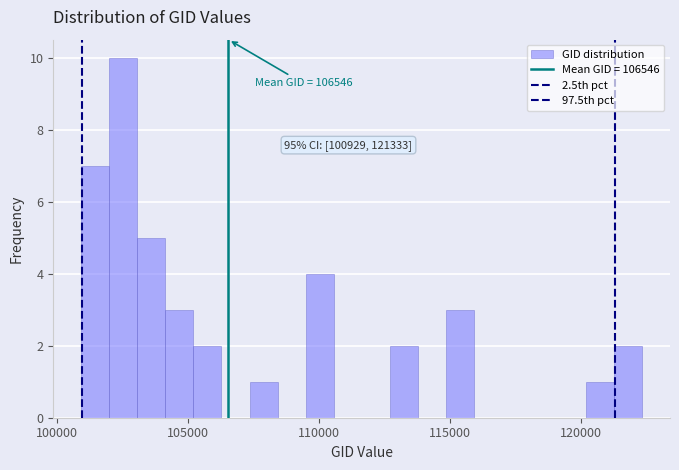

Around what value on the x-axis is the tallest bar? Give the approximate position of its centre, as read against the axis.

102500